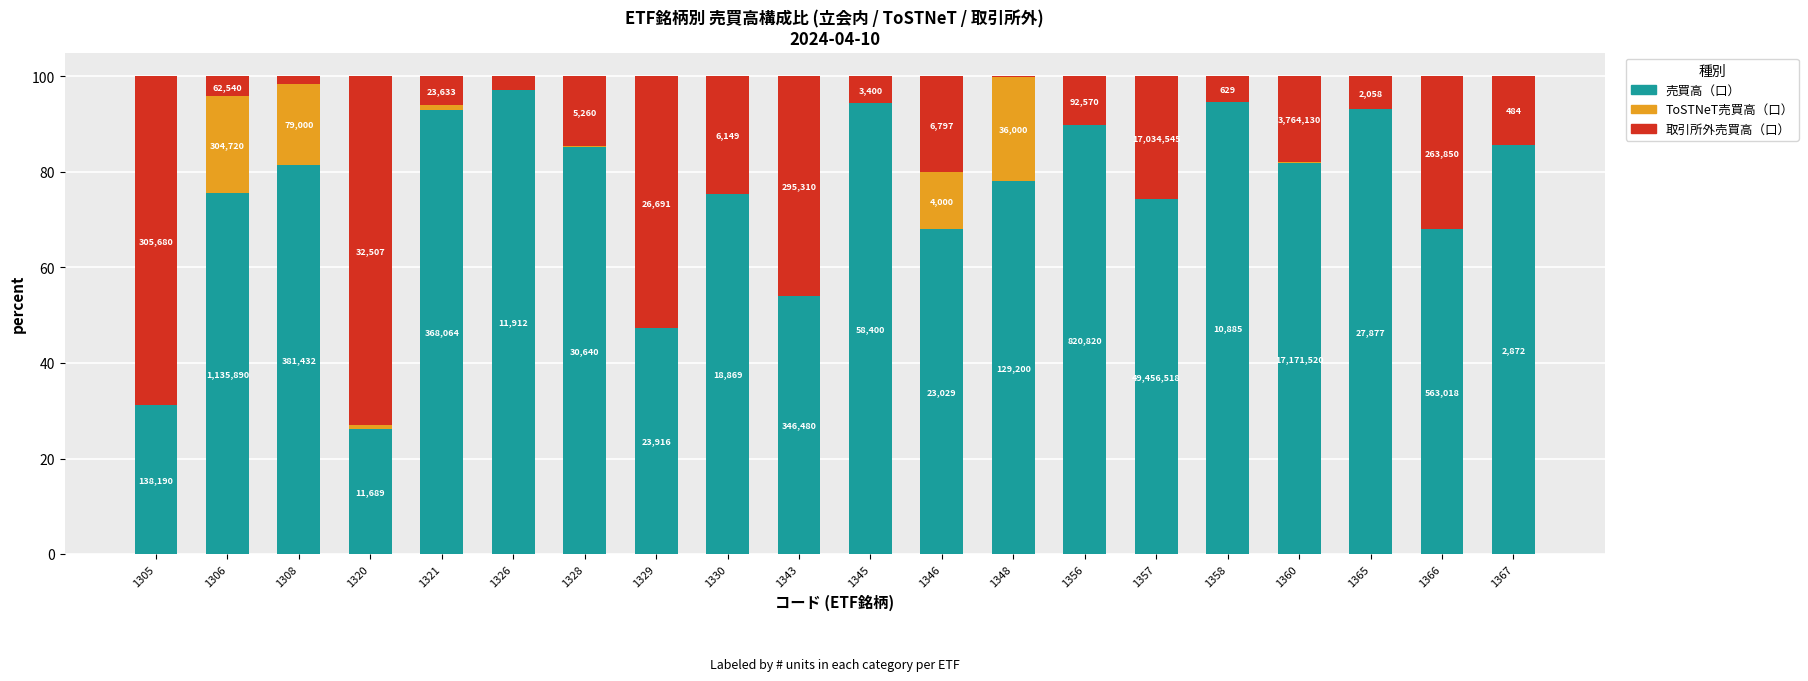

Does the chart contain stacked bars?

Yes